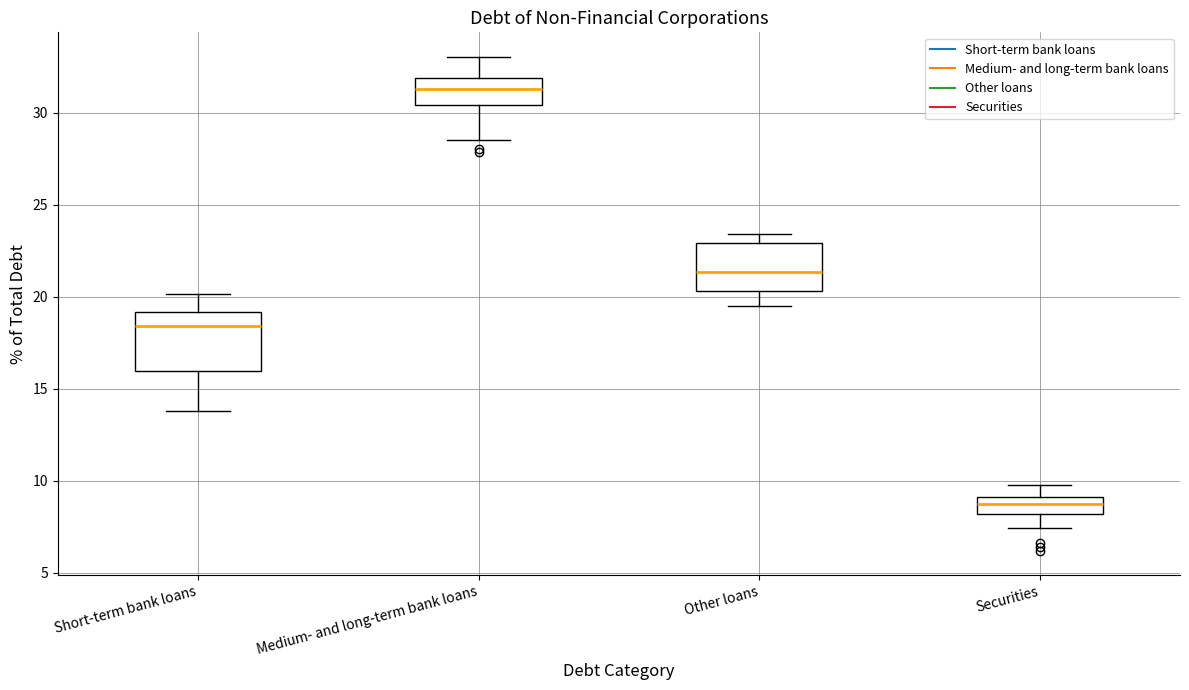

Which box is the tallest, from its lower edge to its upper edge?

Short-term bank loans